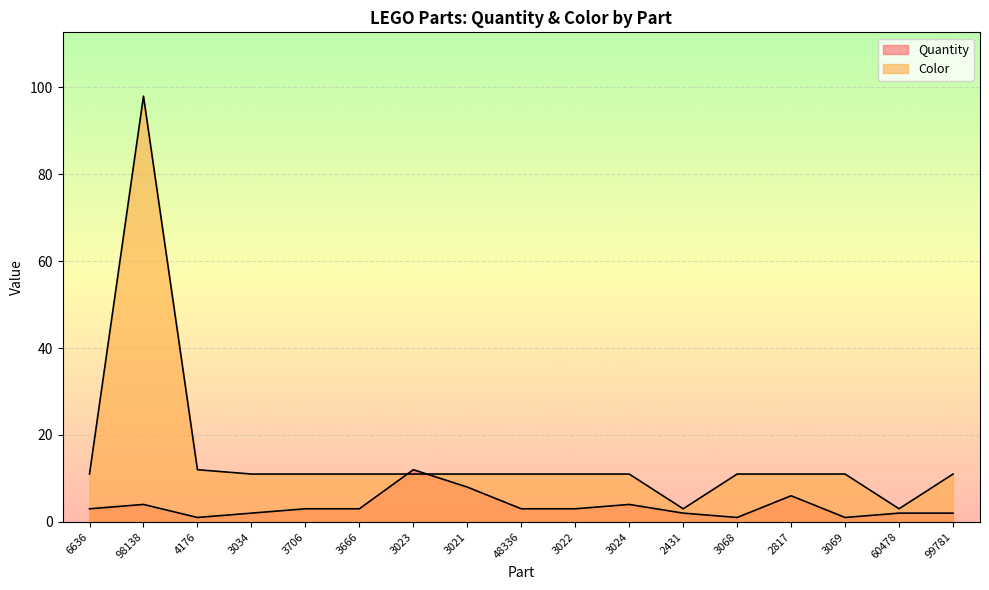

List the series in order of their overall mean, highest first.

Color, Quantity